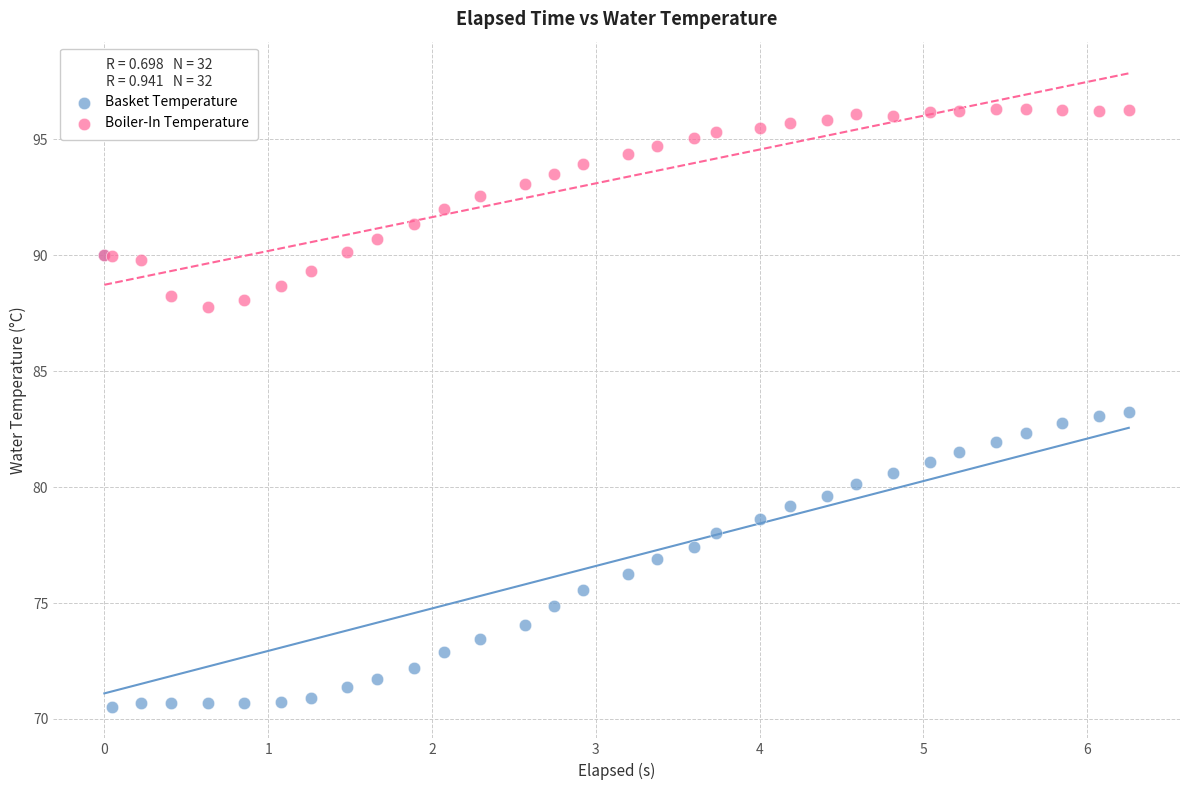

What are all the series names shown in the legend?

Basket Temperature, Boiler-In Temperature